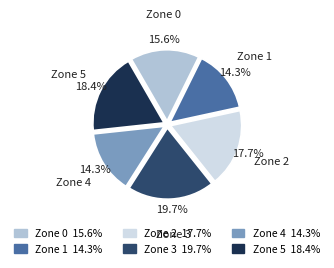

The Zone 0 slice represents 16% of the pie. True or false?

True